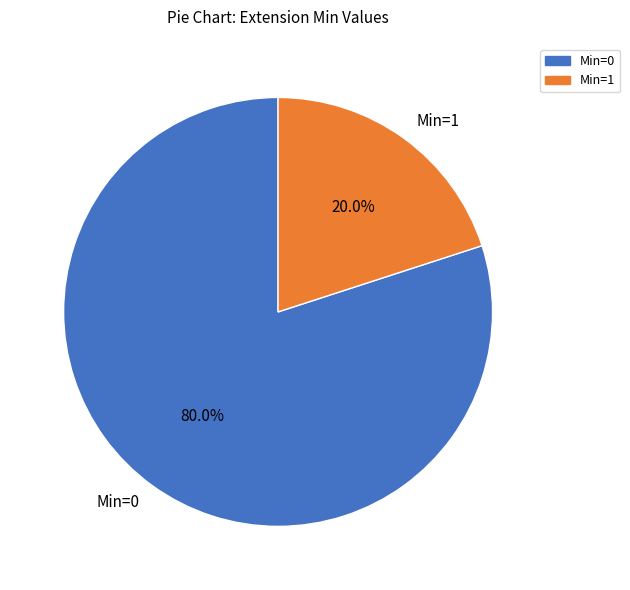

What is the majority slice?

Min=0